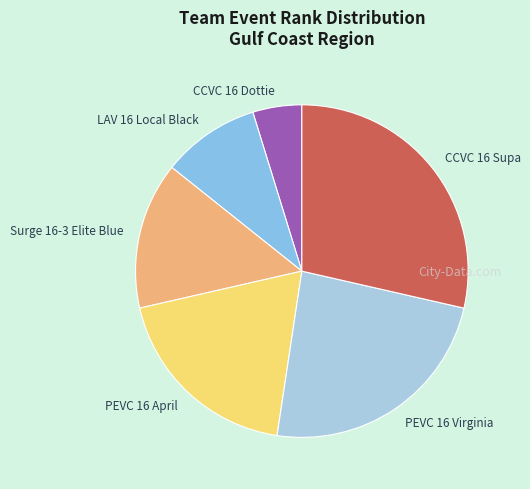

Between CCVC 16 Supa and PEVC 16 Virginia, which is larger?

CCVC 16 Supa